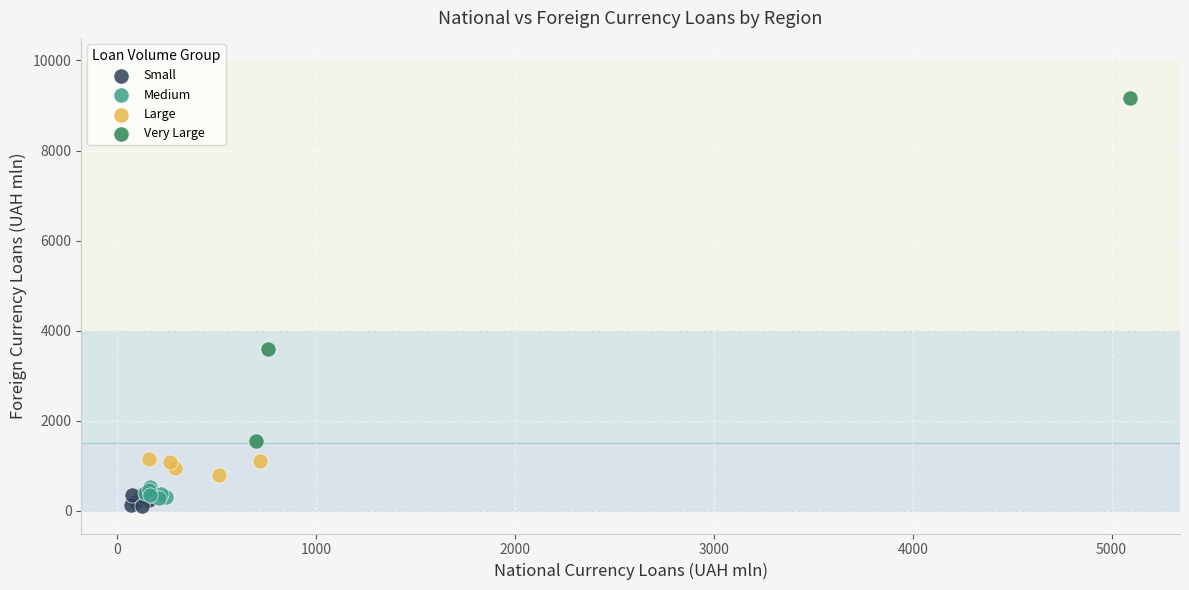

Which series contains the highest Y value?

Very Large